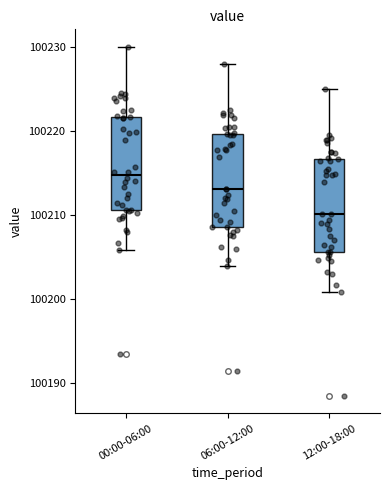

Reading left to right, transcribe this box plot: for each box, give where its median line is, the range the box spans, and where its two whiskers end, as read against the y-axis. The values are not printed on the chart, so give them approximately, as read against the axis.

00:00-06:00: median 100215, box 100211 to 100222, whiskers 100206 to 100230
06:00-12:00: median 100213, box 100209 to 100220, whiskers 100204 to 100228
12:00-18:00: median 100210, box 100206 to 100217, whiskers 100201 to 100225